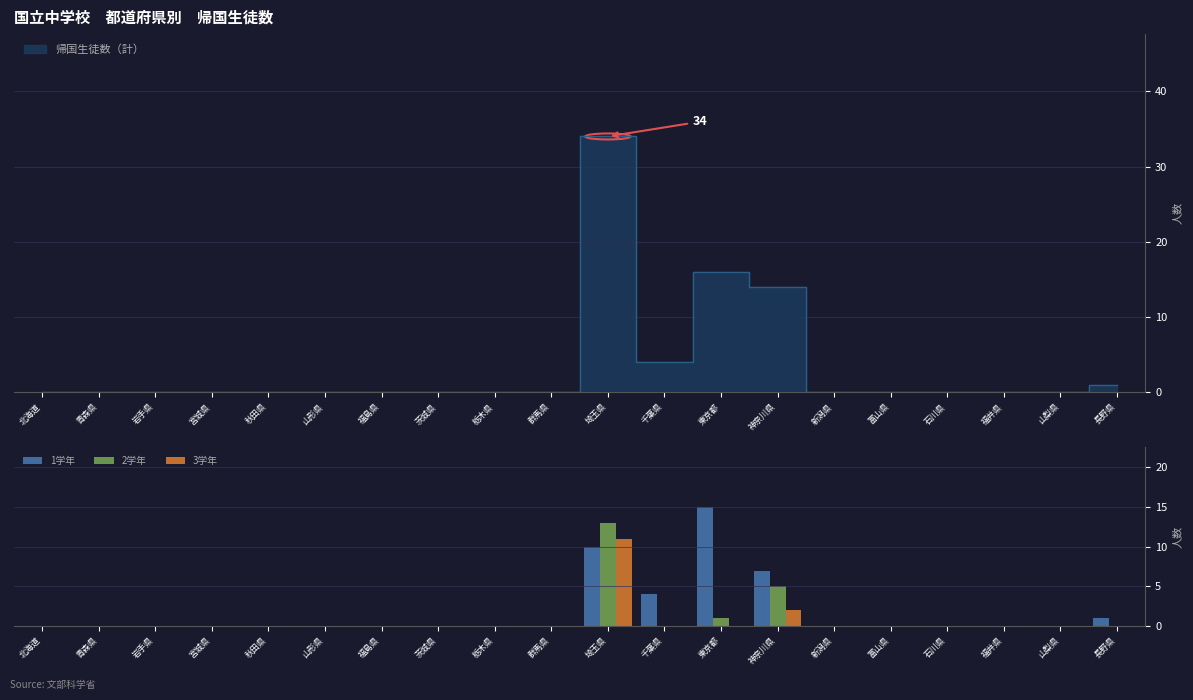

Reading right to left, extract all data points from this chart.

1学年: 長野県=1	山梨県=0	福井県=0	石川県=0	富山県=0	新潟県=0	神奈川県=7	東京都=15	千葉県=4	埼玉県=10	群馬県=0	栃木県=0	茨城県=0	福島県=0	山形県=0	秋田県=0	宮城県=0	岩手県=0	青森県=0	北海道=0
2学年: 長野県=0	山梨県=0	福井県=0	石川県=0	富山県=0	新潟県=0	神奈川県=5	東京都=1	千葉県=0	埼玉県=13	群馬県=0	栃木県=0	茨城県=0	福島県=0	山形県=0	秋田県=0	宮城県=0	岩手県=0	青森県=0	北海道=0
3学年: 長野県=0	山梨県=0	福井県=0	石川県=0	富山県=0	新潟県=0	神奈川県=2	東京都=0	千葉県=0	埼玉県=11	群馬県=0	栃木県=0	茨城県=0	福島県=0	山形県=0	秋田県=0	宮城県=0	岩手県=0	青森県=0	北海道=0